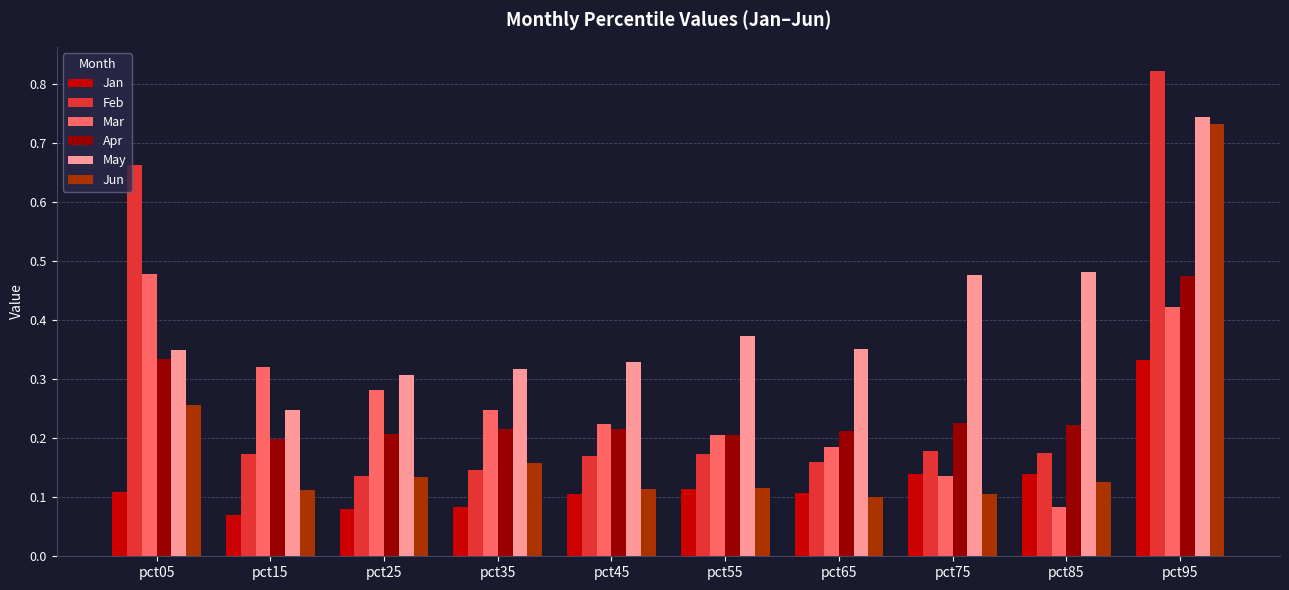

The Mar series shows 0.2 at pct55. True or false?

True